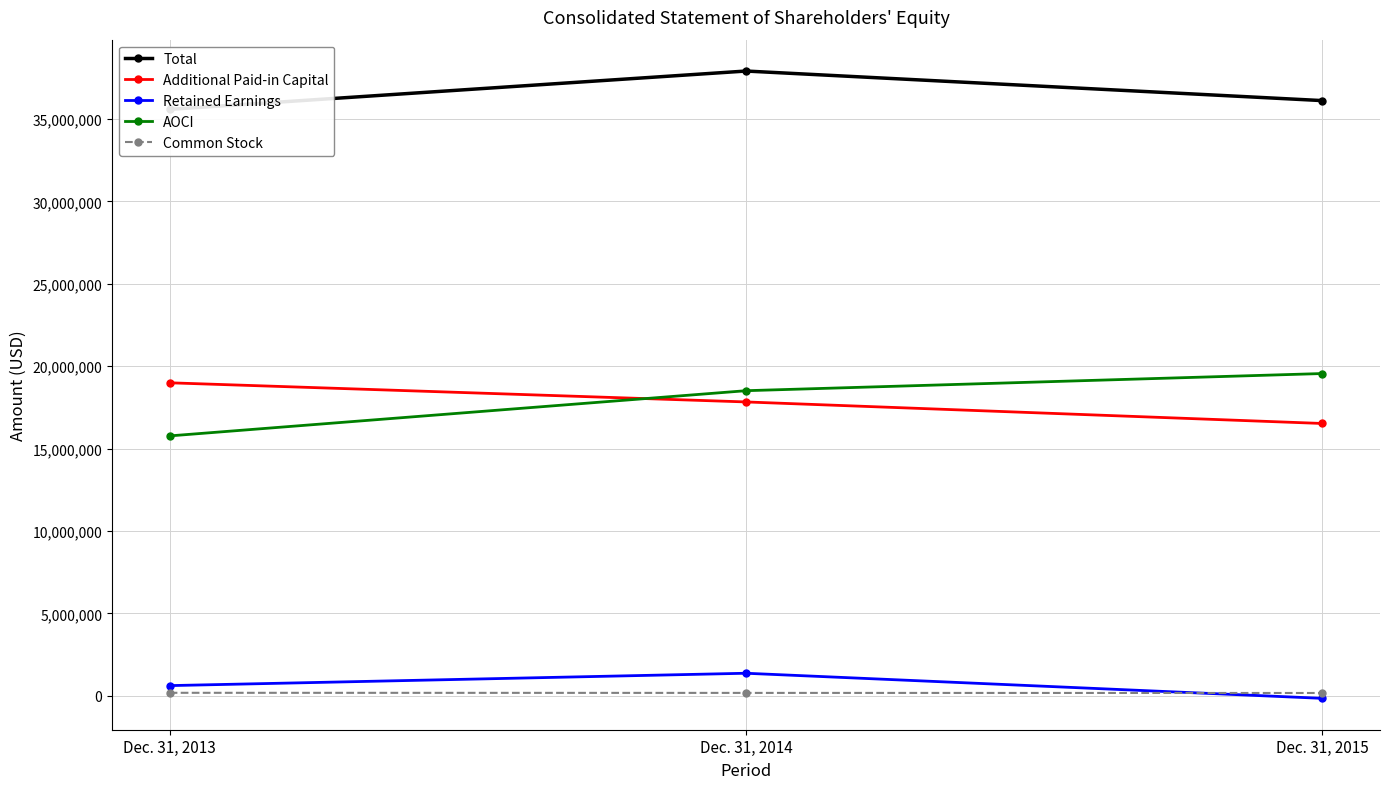

True or false: Total has a value of 36112000 at Dec. 31, 2015.

True